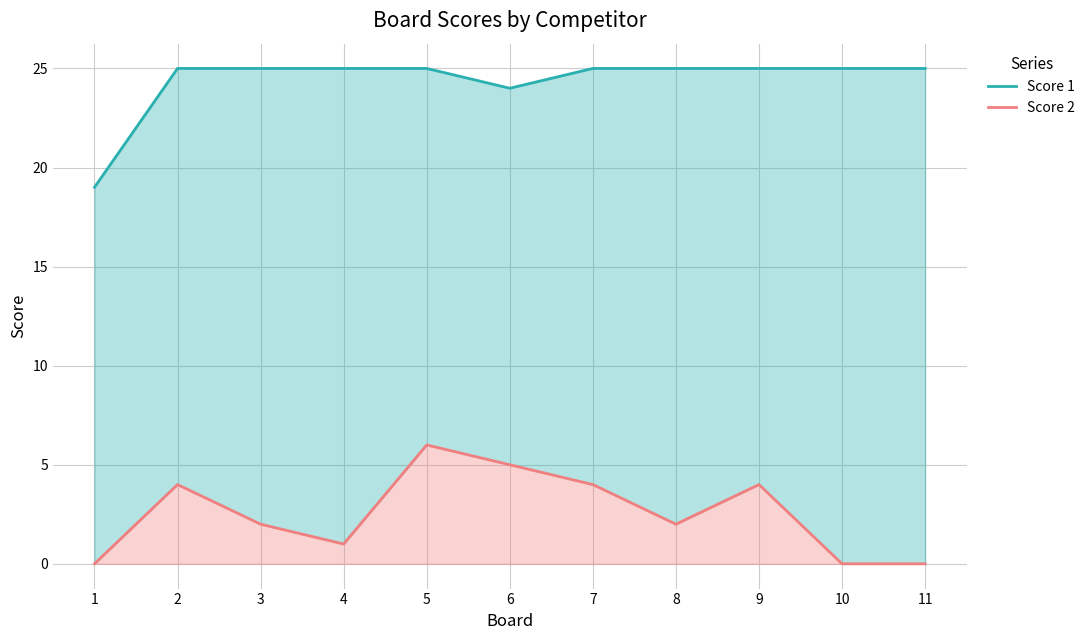

The value of Score 1 at 3 is 25. True or false?

True